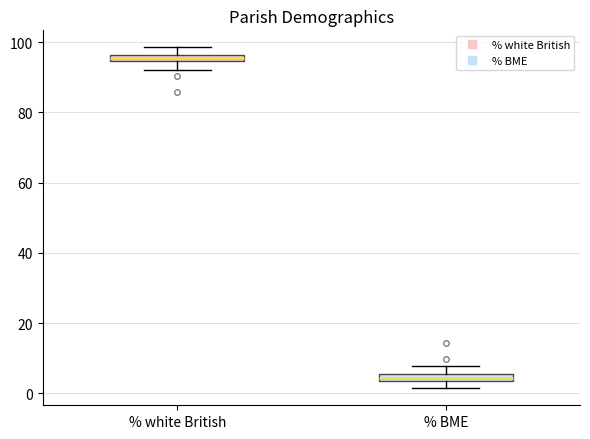

Where does the lower whisker of the box for % white British end on the y-axis? The values are not printed on the chart, so give them approximately, as read against the axis.

92